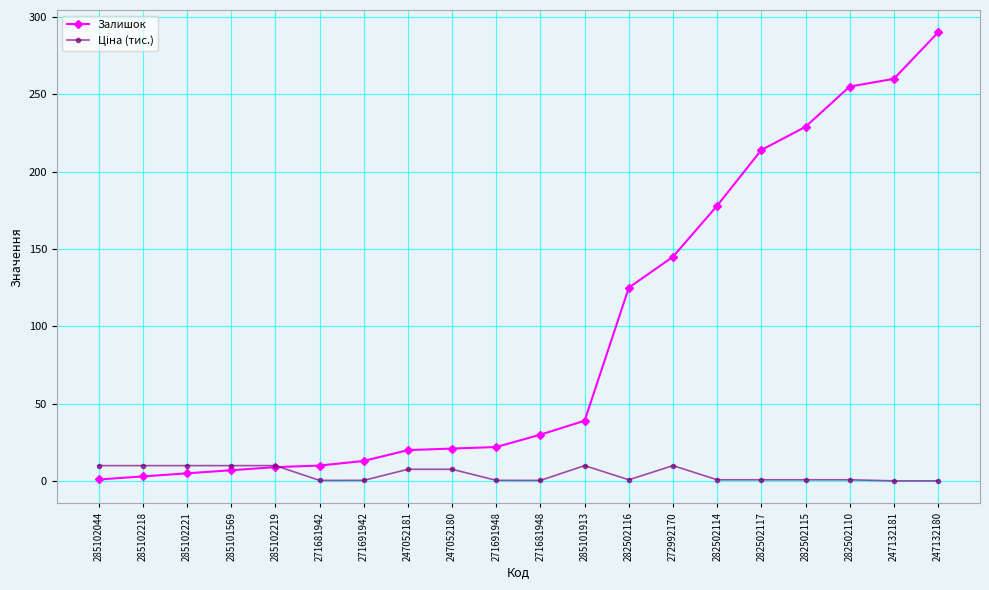

At which label does Залишок reach its peak?

247132180